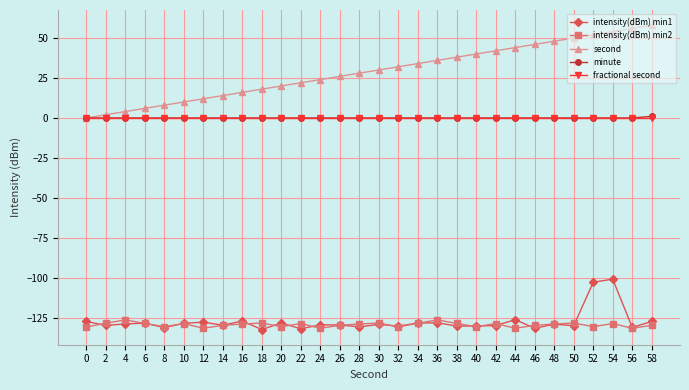

True or false: minute has a value of 0.0 at 36.

True